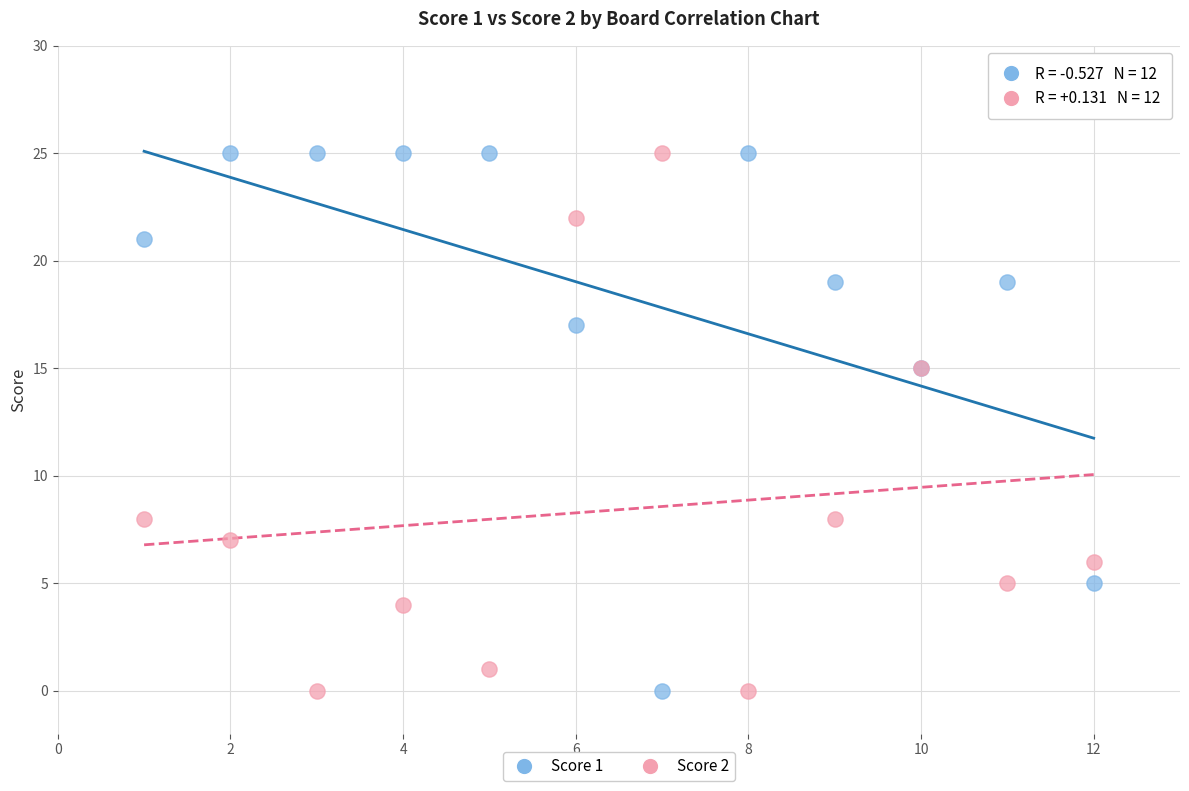

What is the X range (max minus min) for the scatter plot?

11